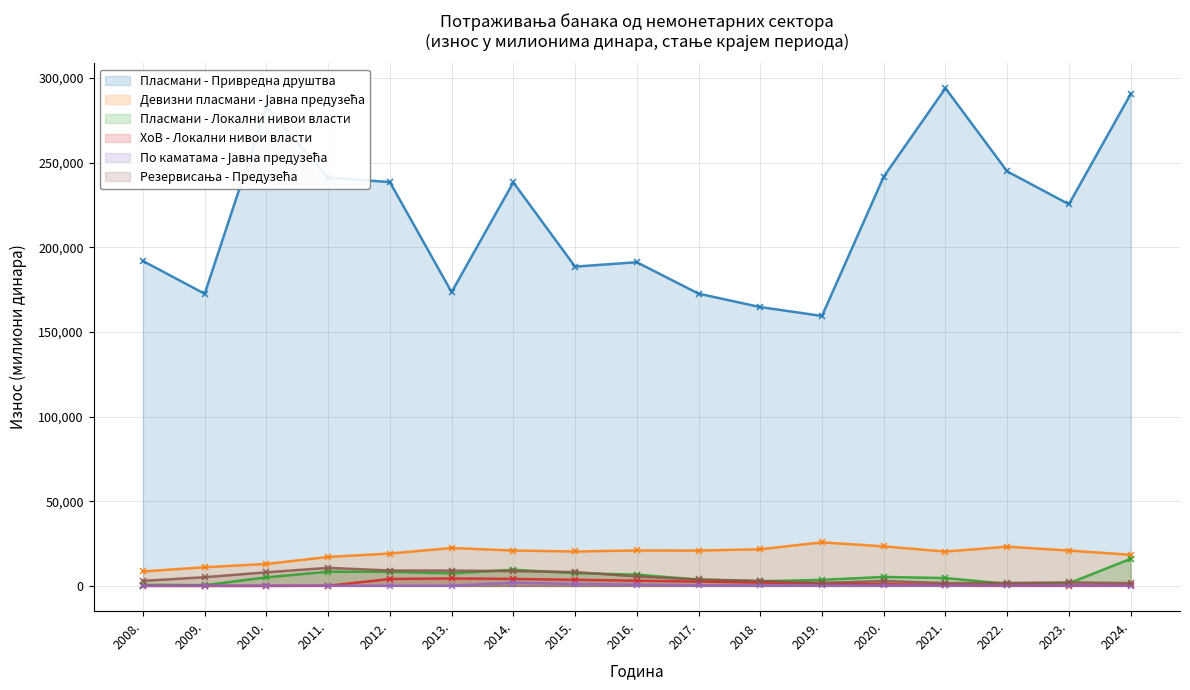

True or false: Резервисања - Предузећа has a value of 8188.8 at 2015..

True